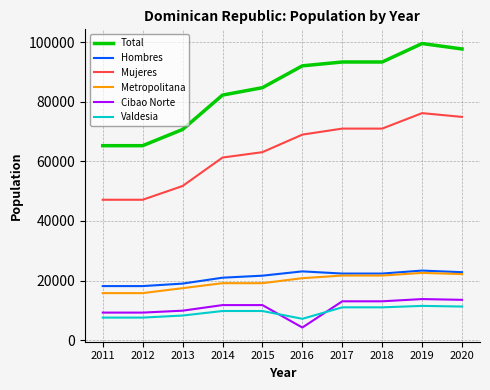

What is the sum of all Total values?

843766.5